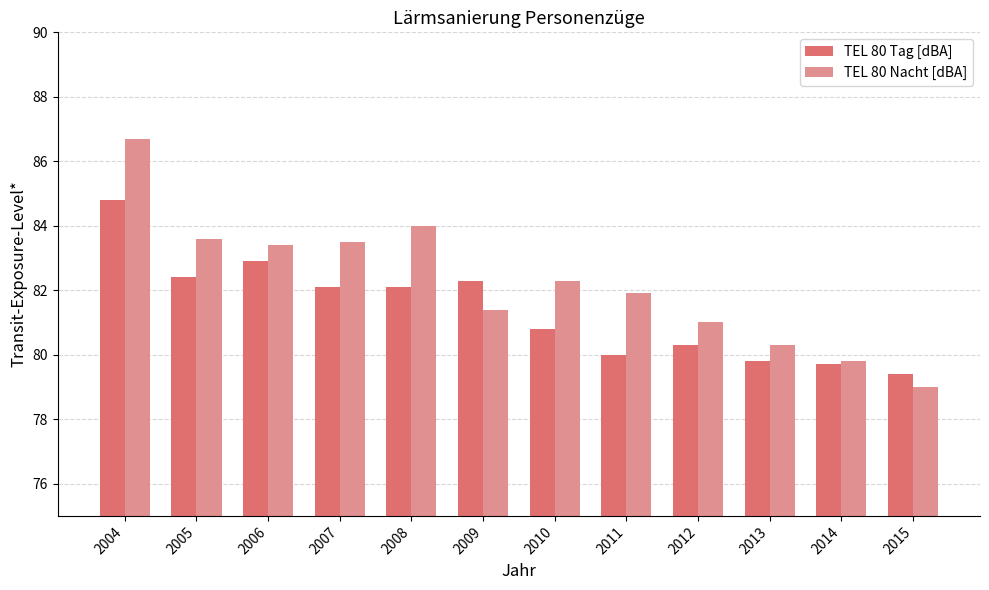

What is the approximate value of TEL 80 Tag [dBA] at 2012?

80.3